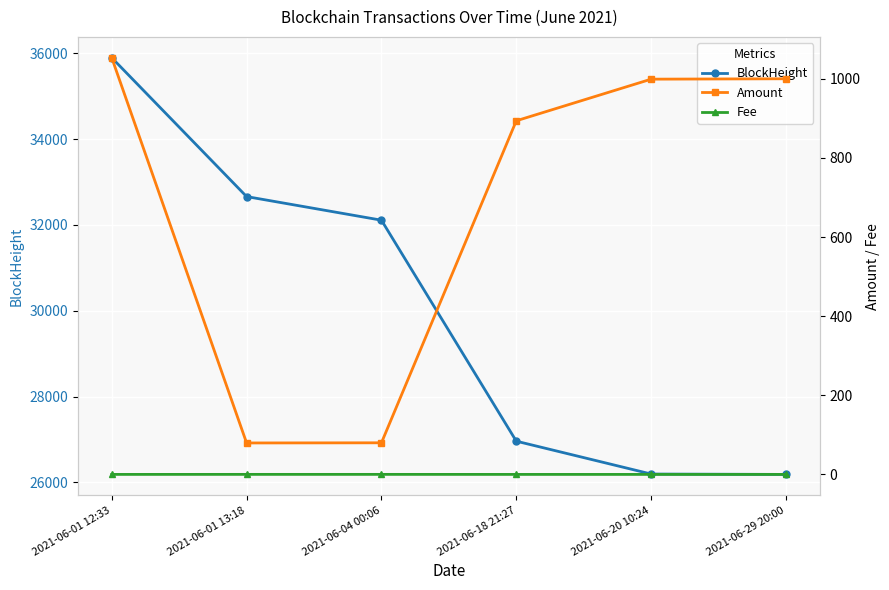

What is the difference between the maximum and minimum values in the Amount series?

973.7